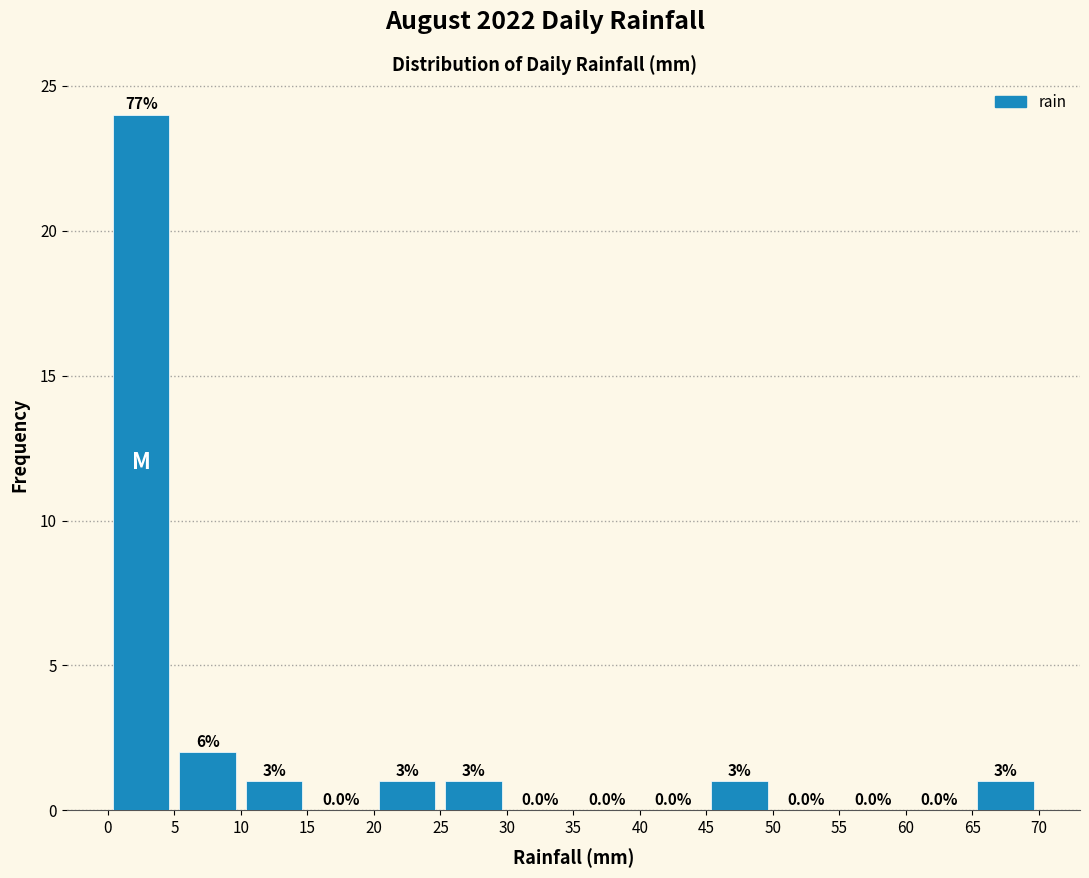

Which range on the x-axis has the tallest bar?

0 to 5